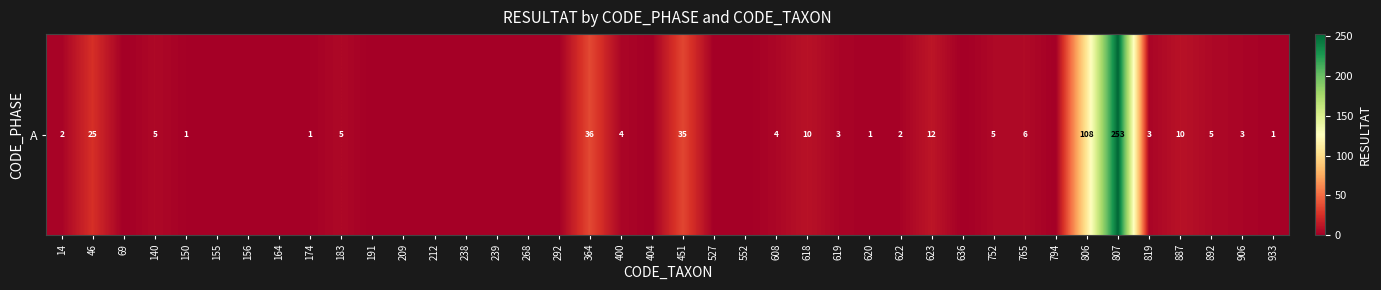

Rank the categories by value from highest to lowest.

807, 806, 364, 451, 46, 623, 618, 887, 765, 140, 183, 752, 892, 400, 608, 619, 819, 906, 14, 622, 150, 174, 620, 933, 69, 155, 156, 164, 191, 209, 212, 238, 239, 268, 292, 404, 527, 552, 636, 794